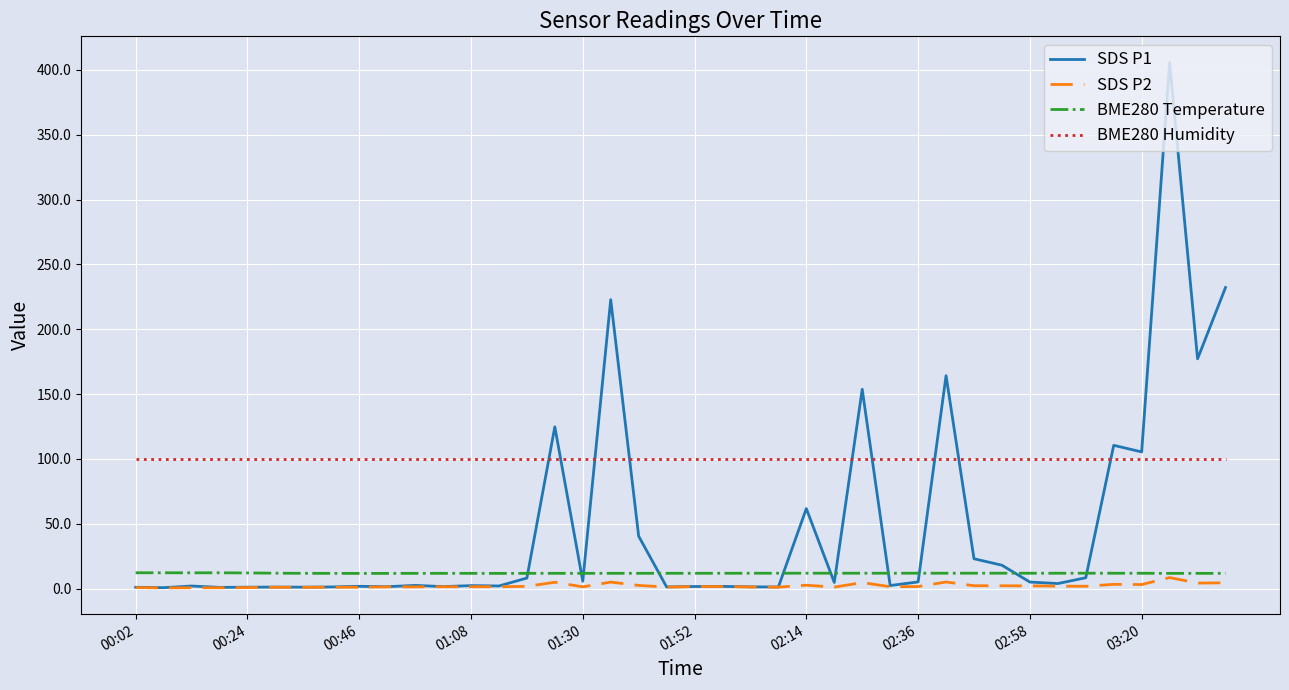

What is the average value of the BME280 Humidity series?

100.0